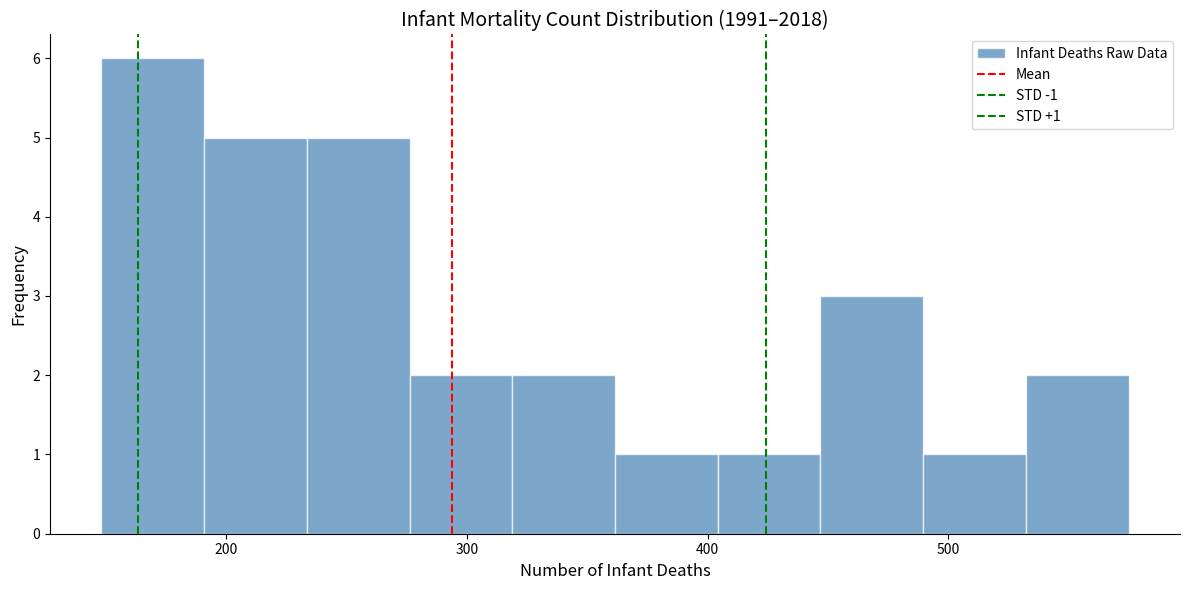

Which range on the x-axis has the tallest bar?

150 to 190